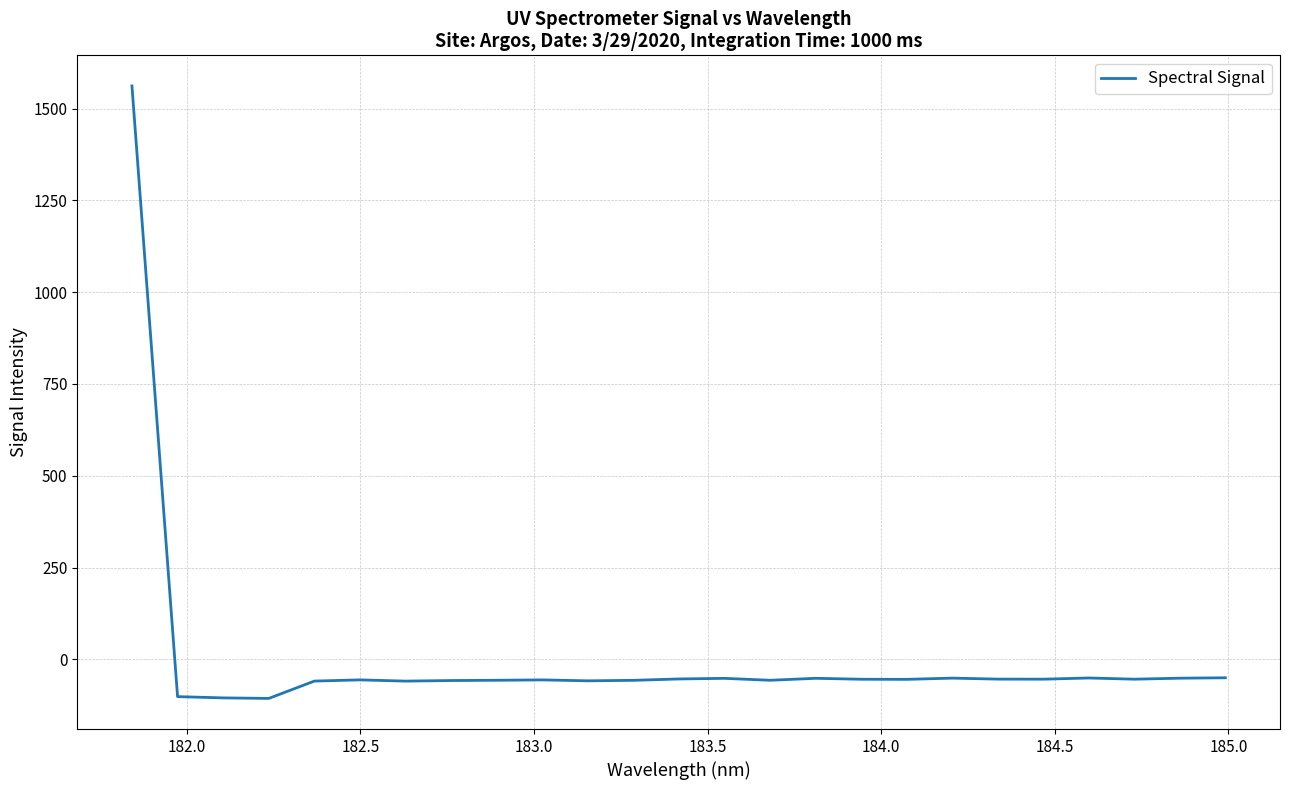

Does the chart display data point markers on the line(s)?

No